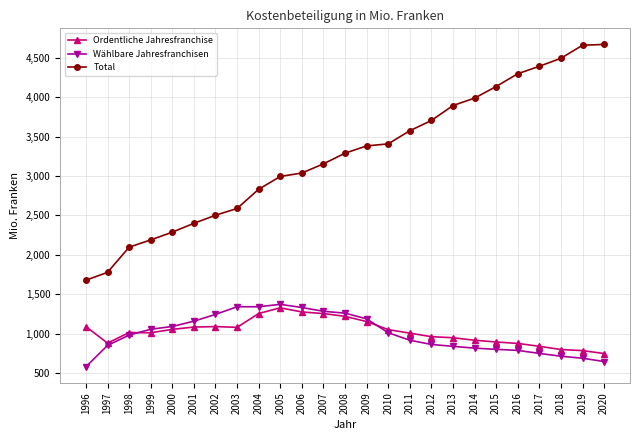

What is the minimum value shown in the chart?

580.1